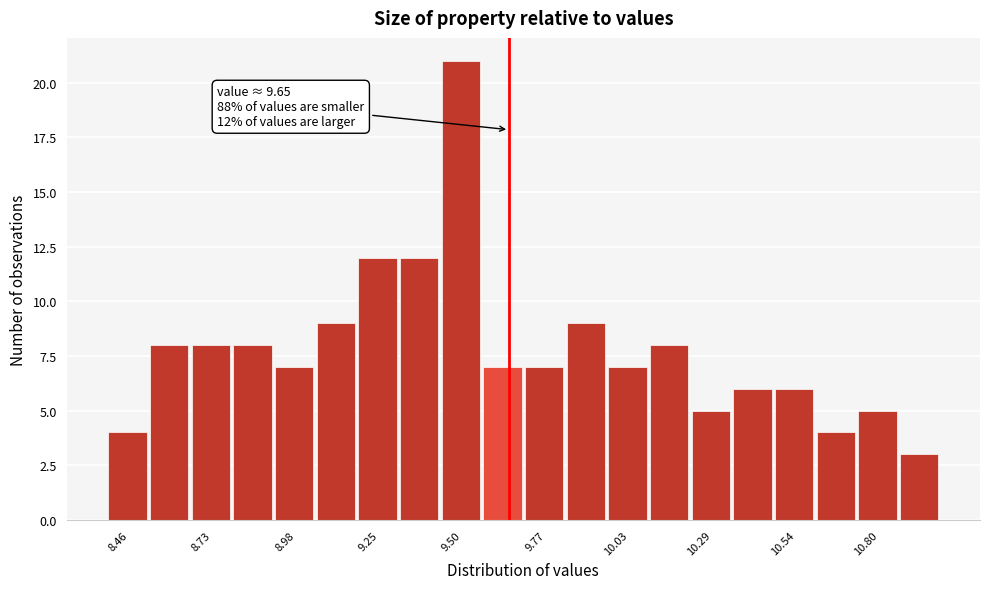

Around what value on the x-axis is the tallest bar? Give the approximate position of its centre, as read against the axis.

9.50